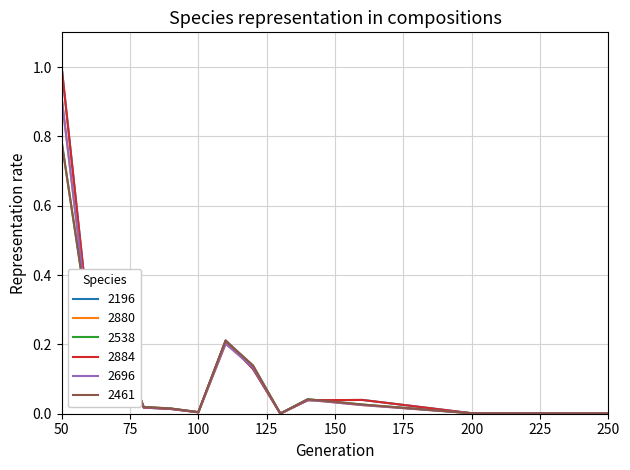

Does the chart have visible grid lines?

Yes